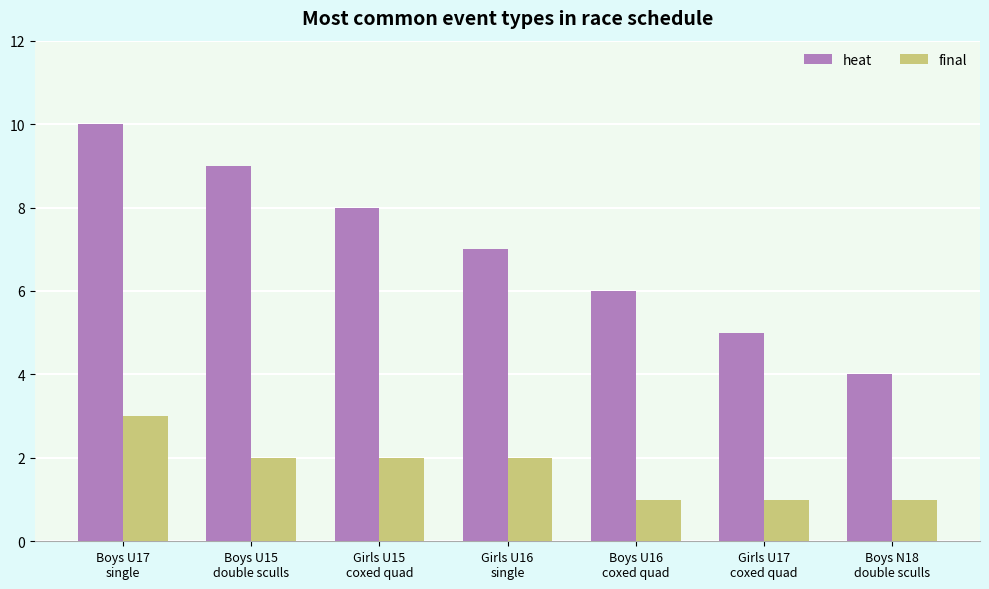

What is the average value of the heat series?

7